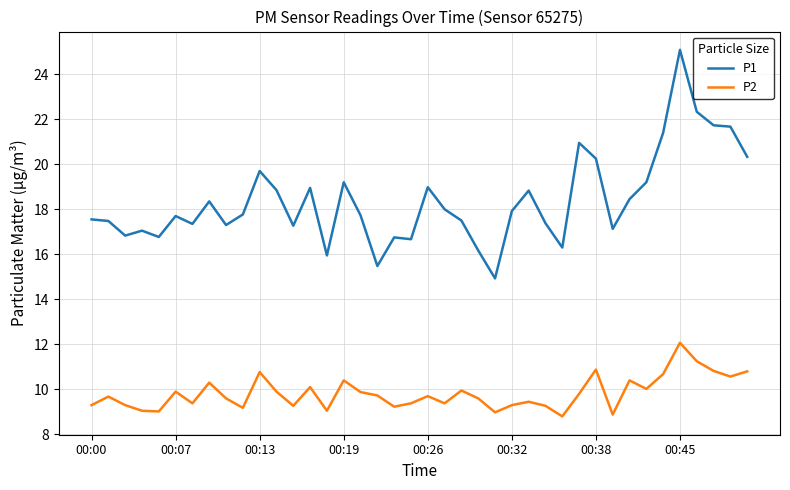

Which series has the largest total across all categories?

P1